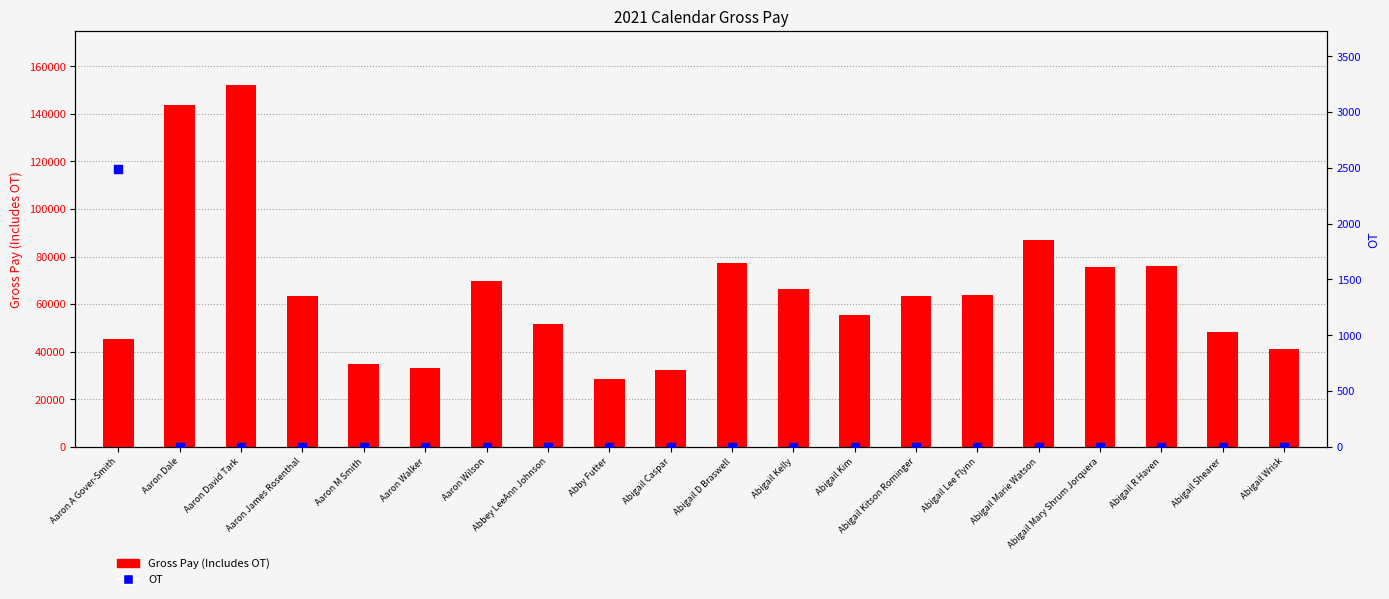

At how many categories does at least one series exceed 97770?

2